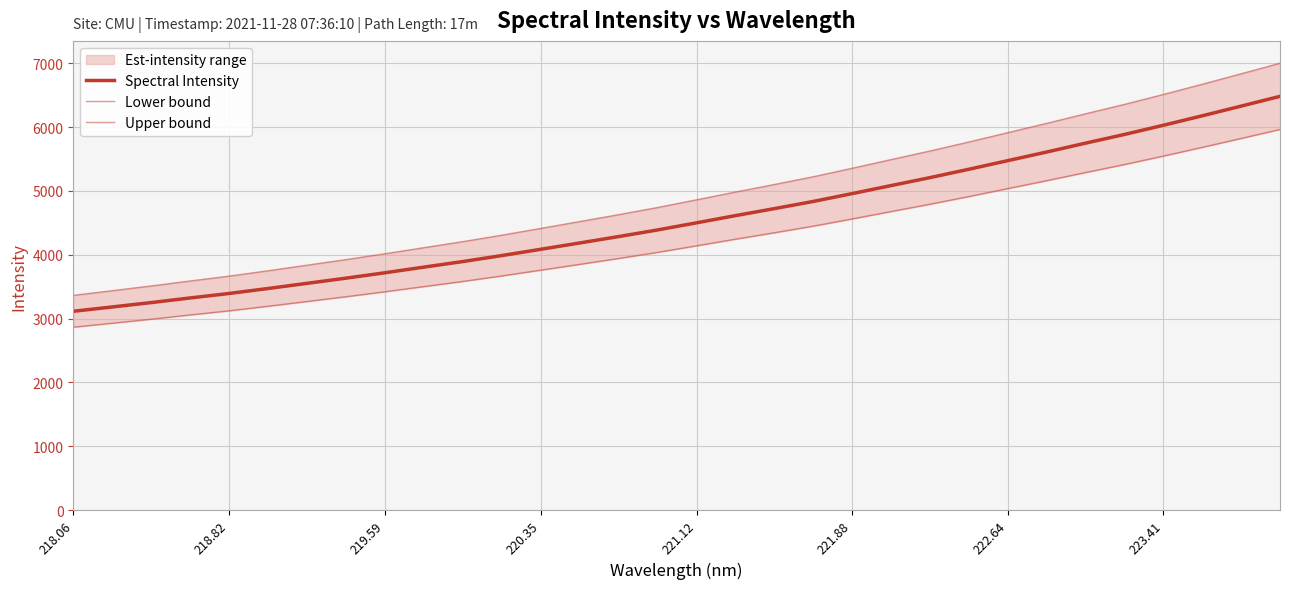

Is the value of Upper bound at 18 greater than the value of Spectral Intensity at 17?

Yes